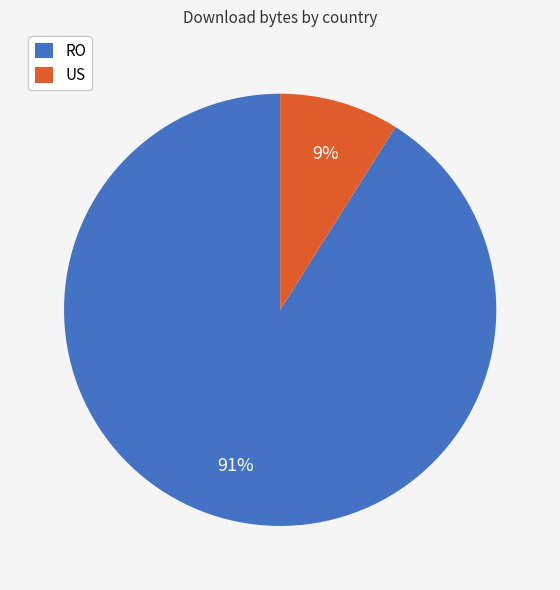

Which has a higher value, RO or US?

RO